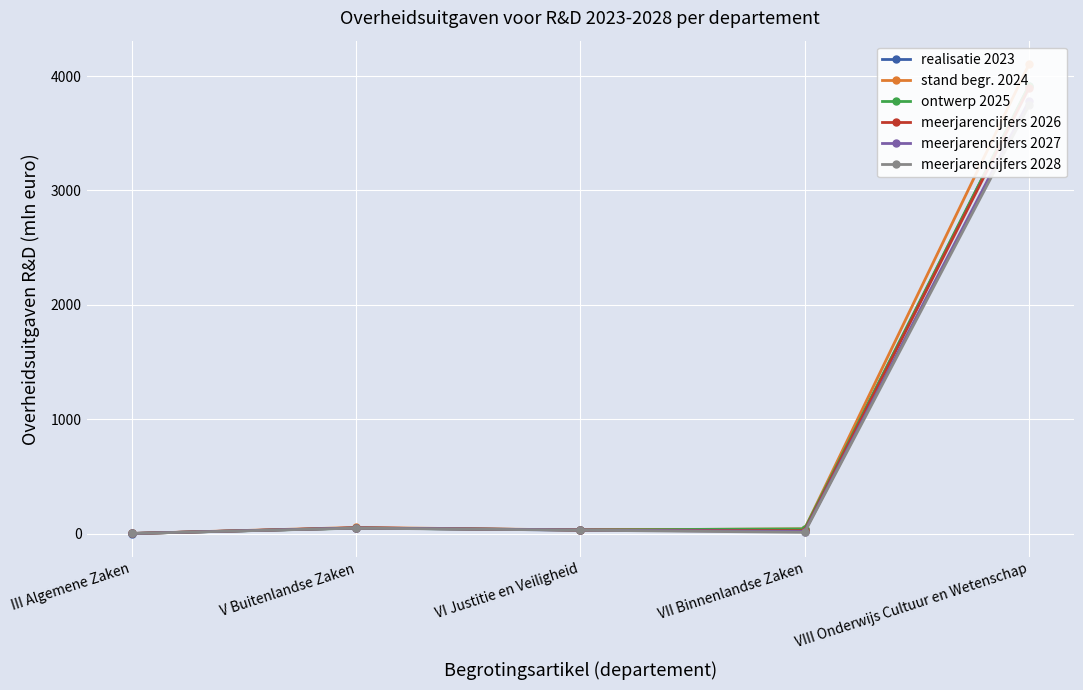

True or false: realisatie 2023 and stand begr. 2024 intersect in this chart.

False